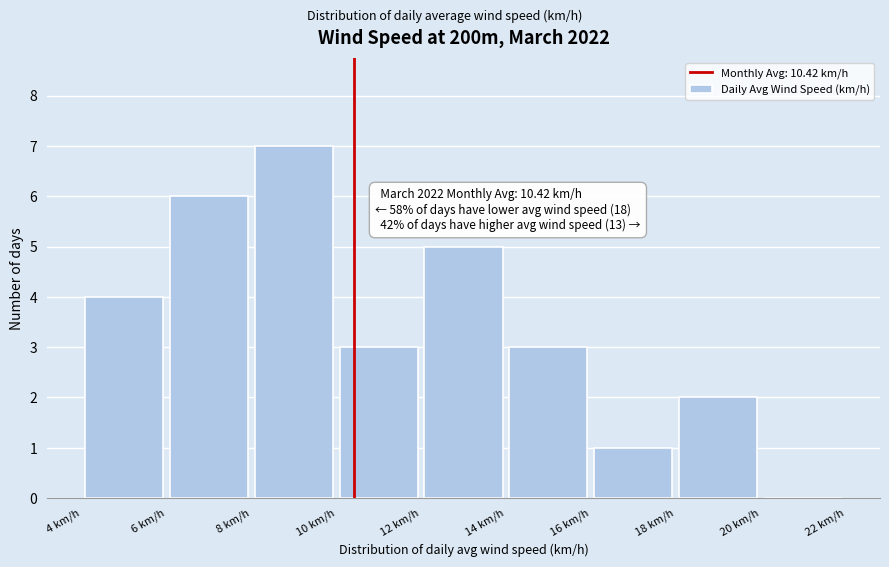

Which range on the x-axis has the tallest bar?

8 to 10